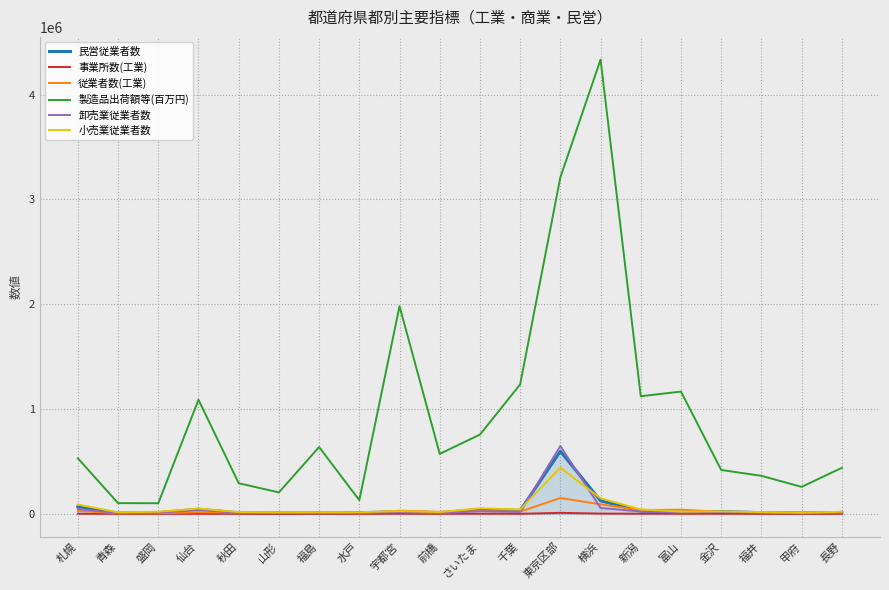

At which label is 製造品出荷額等(百万円) closest to 2217019?

宇都宮